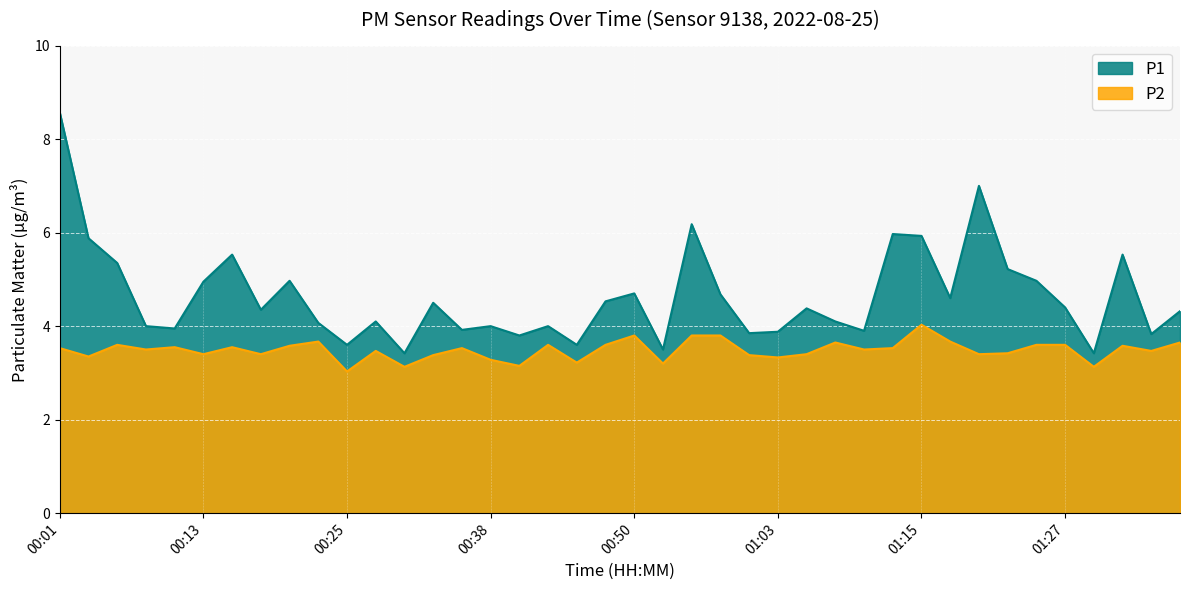

Which has a higher value, 01:37 or 00:25?

01:37